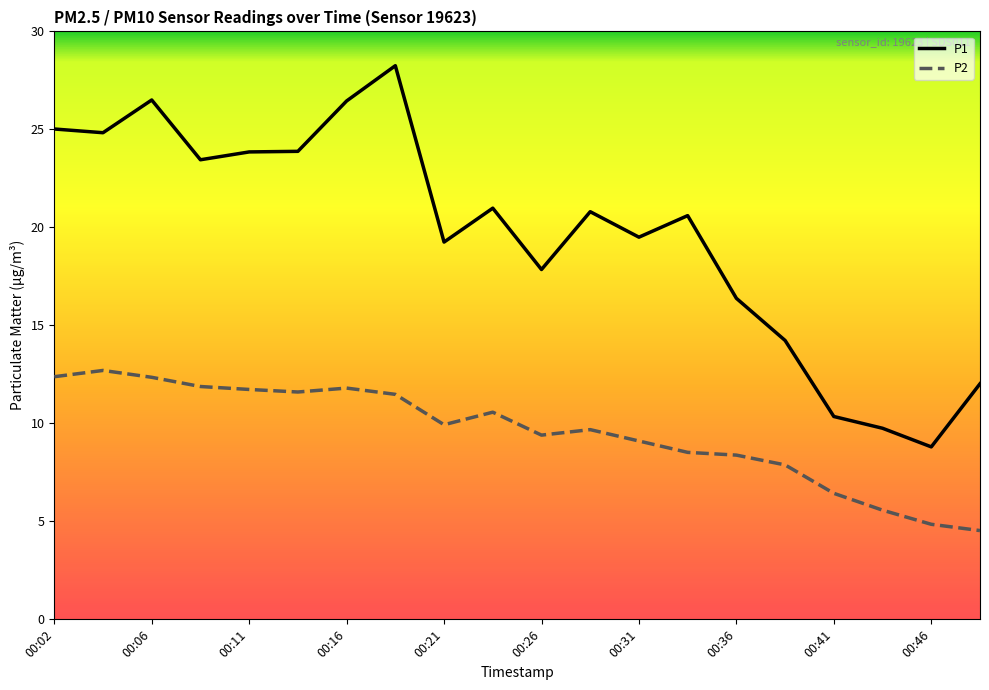

How many lines are shown in the chart?

2